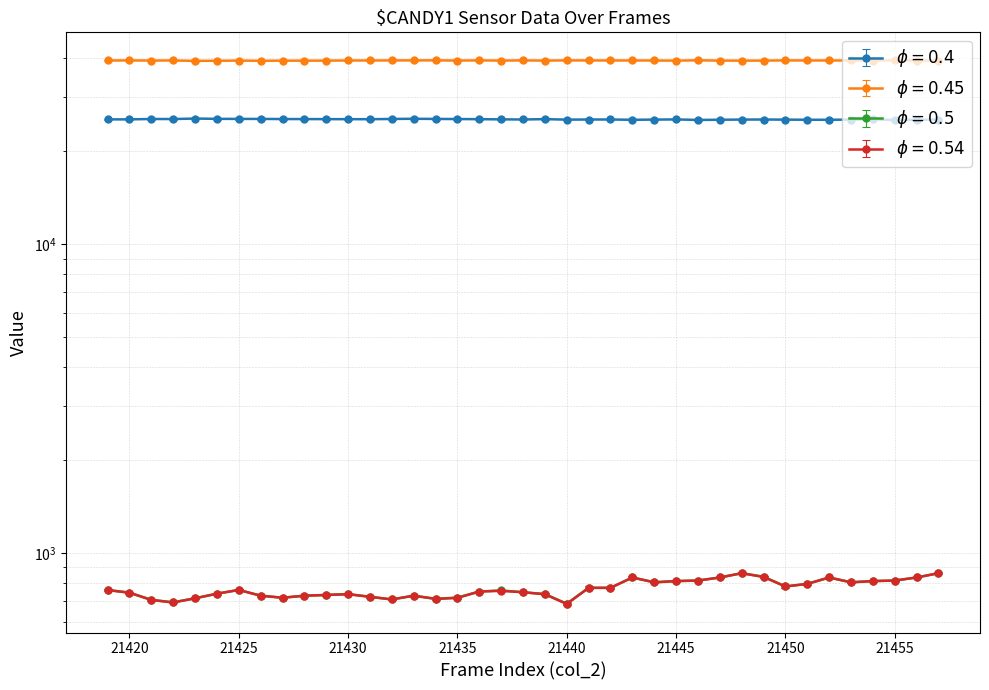

What is the value of the col_513 point at the 4th from the left?

693